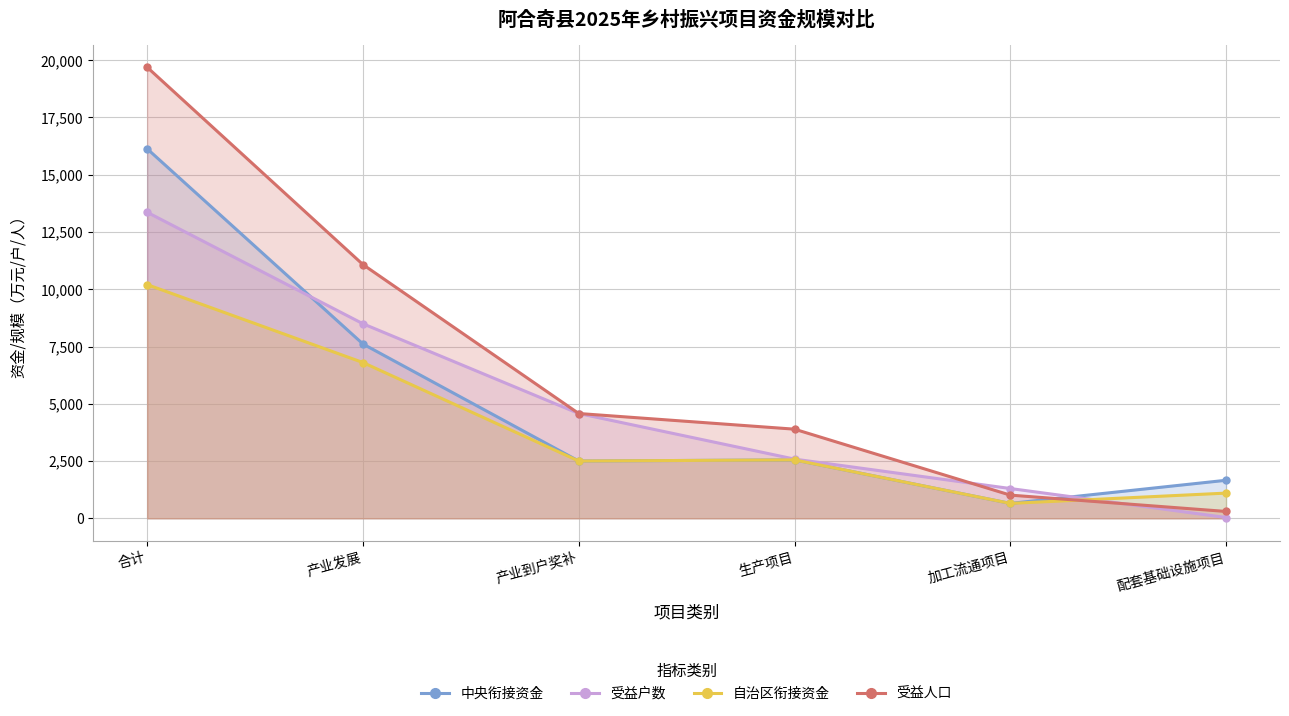

What is the sum of all 中央衔接资金 values?

31101.4